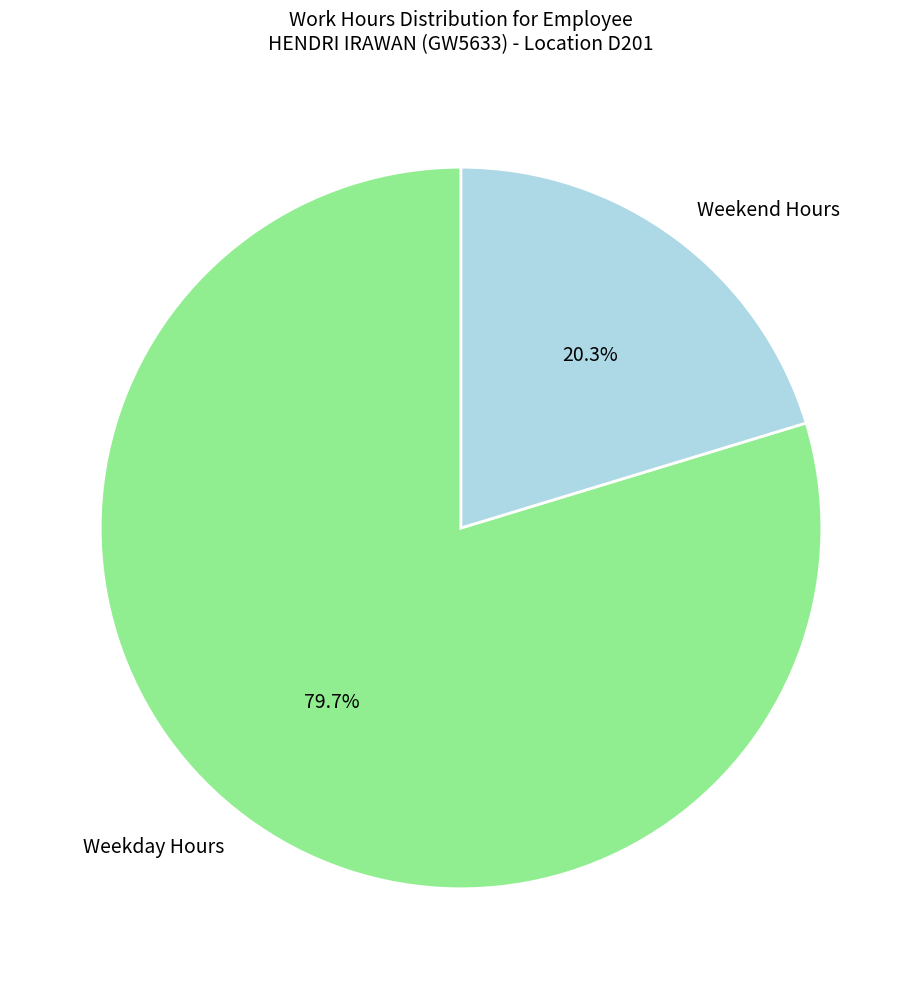

How many slices are in this pie chart?

2